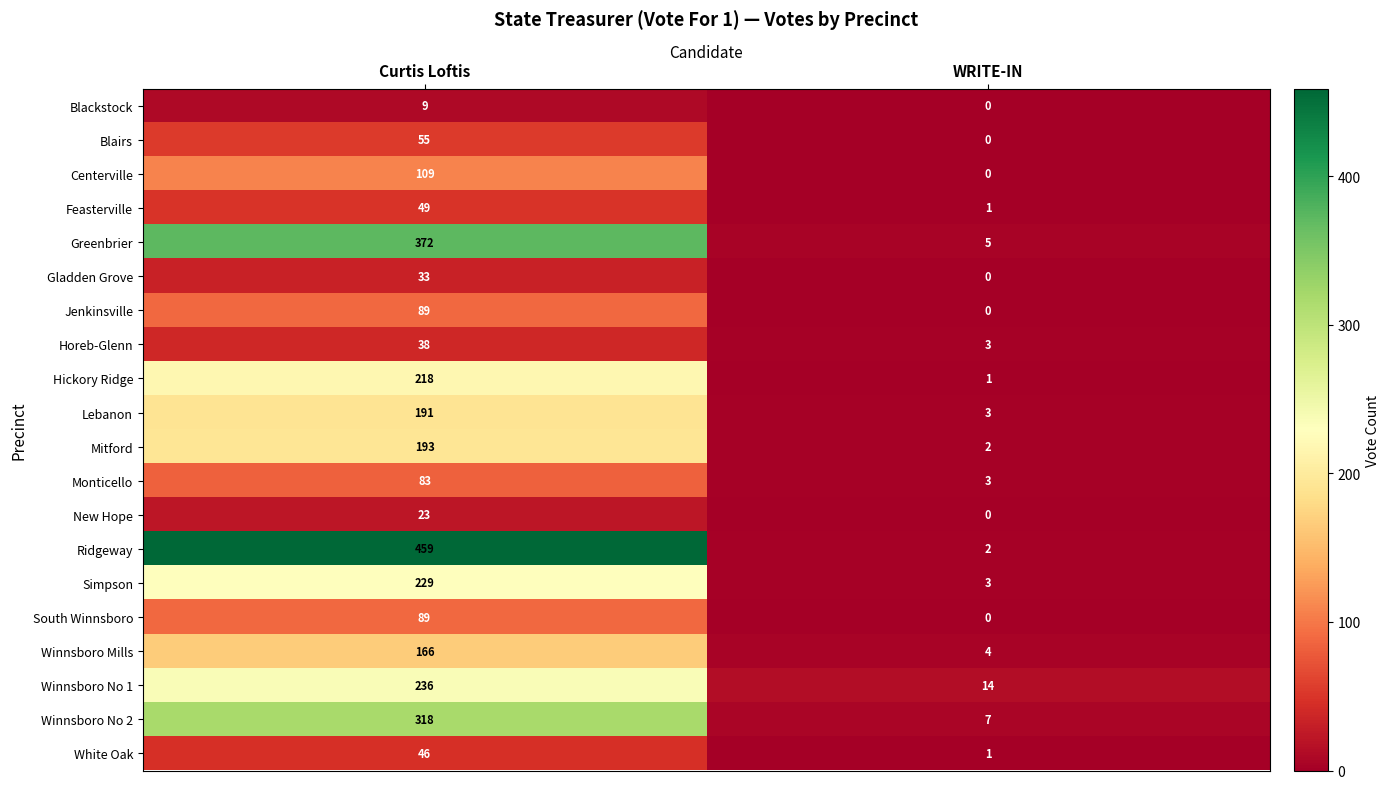

What is the total value across all series at Curtis Loftis?

3005